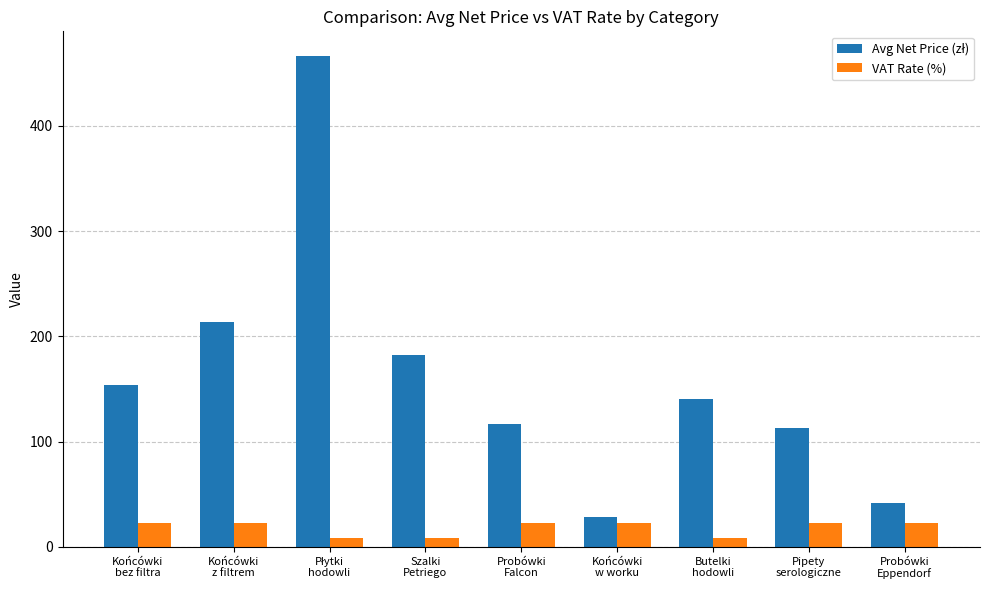

What is the average value of the VAT Rate (%) series?

18.0